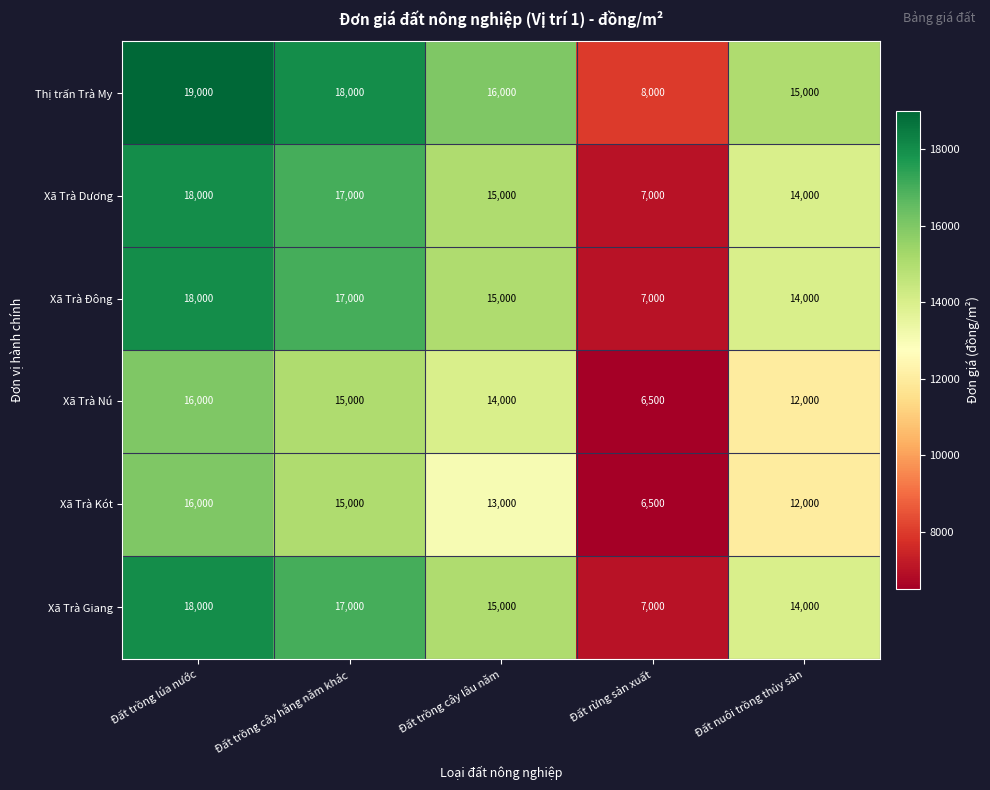

What is the minimum value shown in the chart?

6500